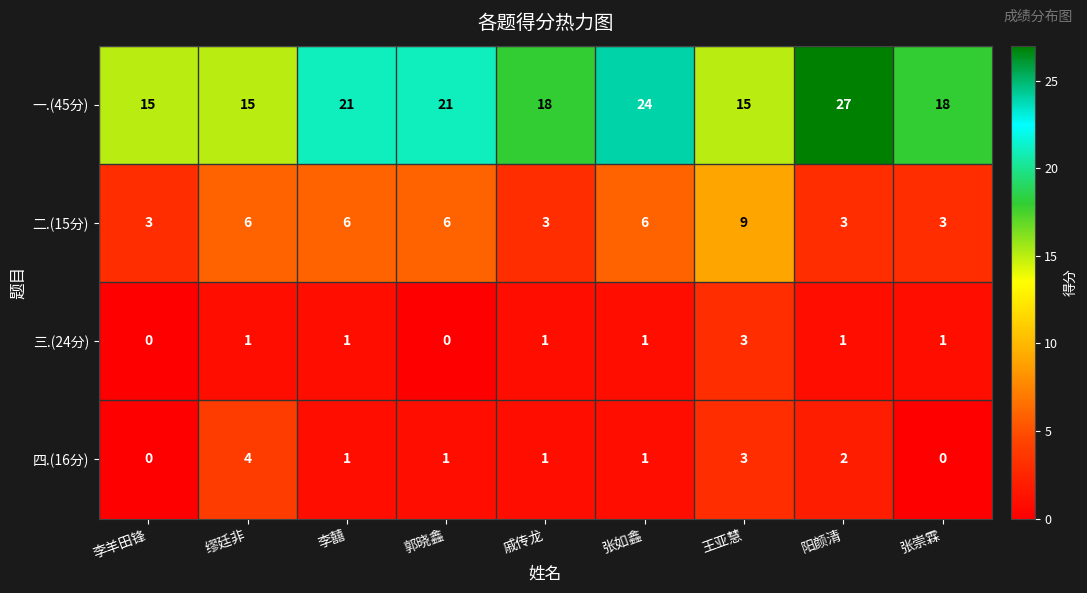

Is it true that 二.(15分) equals 10 at 李囍?

False